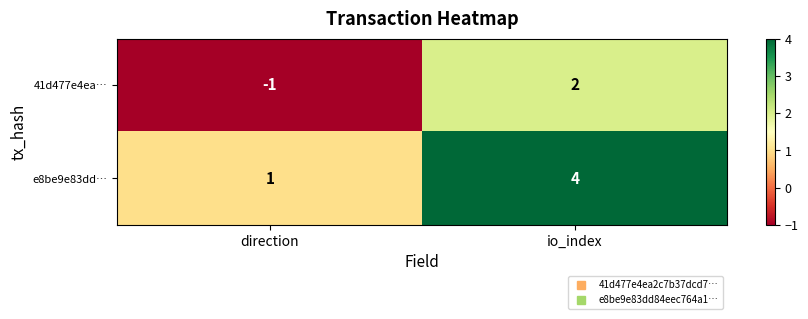

Rank the series by their maximum value, from lowest to highest.

41d477e4ea…, e8be9e83dd…